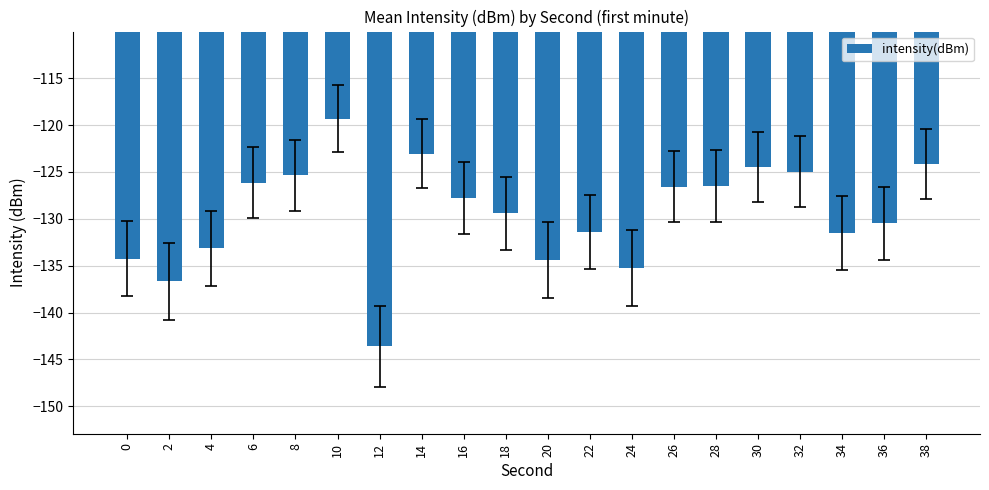

What is the value of the 13th bar from the left?

-135.3